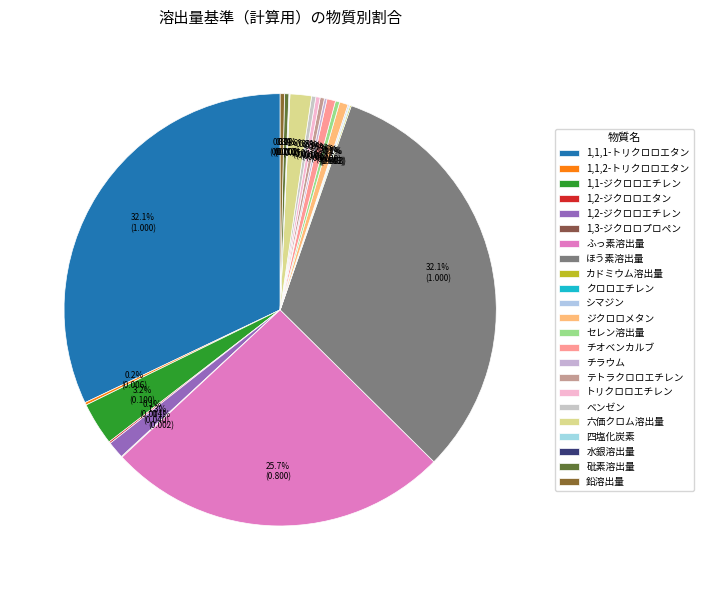

How much of the chart is everything except 1,1,2-トリクロロエタン?

99.8%